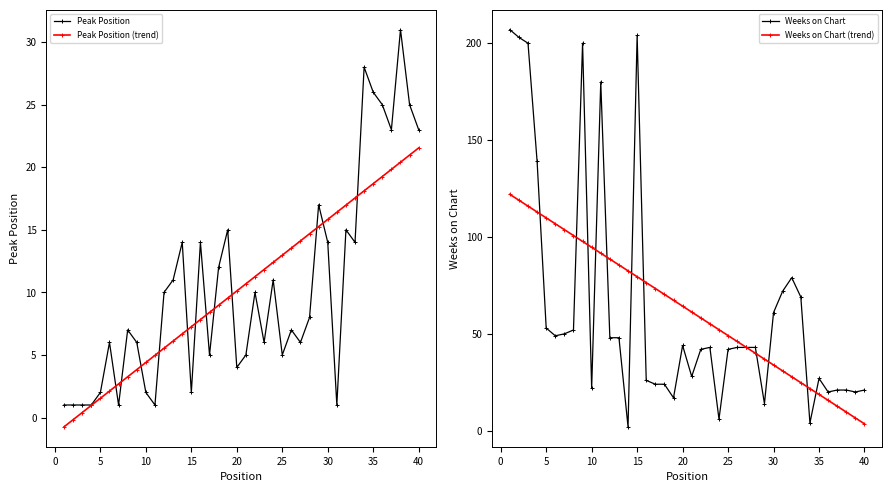

How many intersections are there between Peak Position and Weeks on Chart (trend)?

1